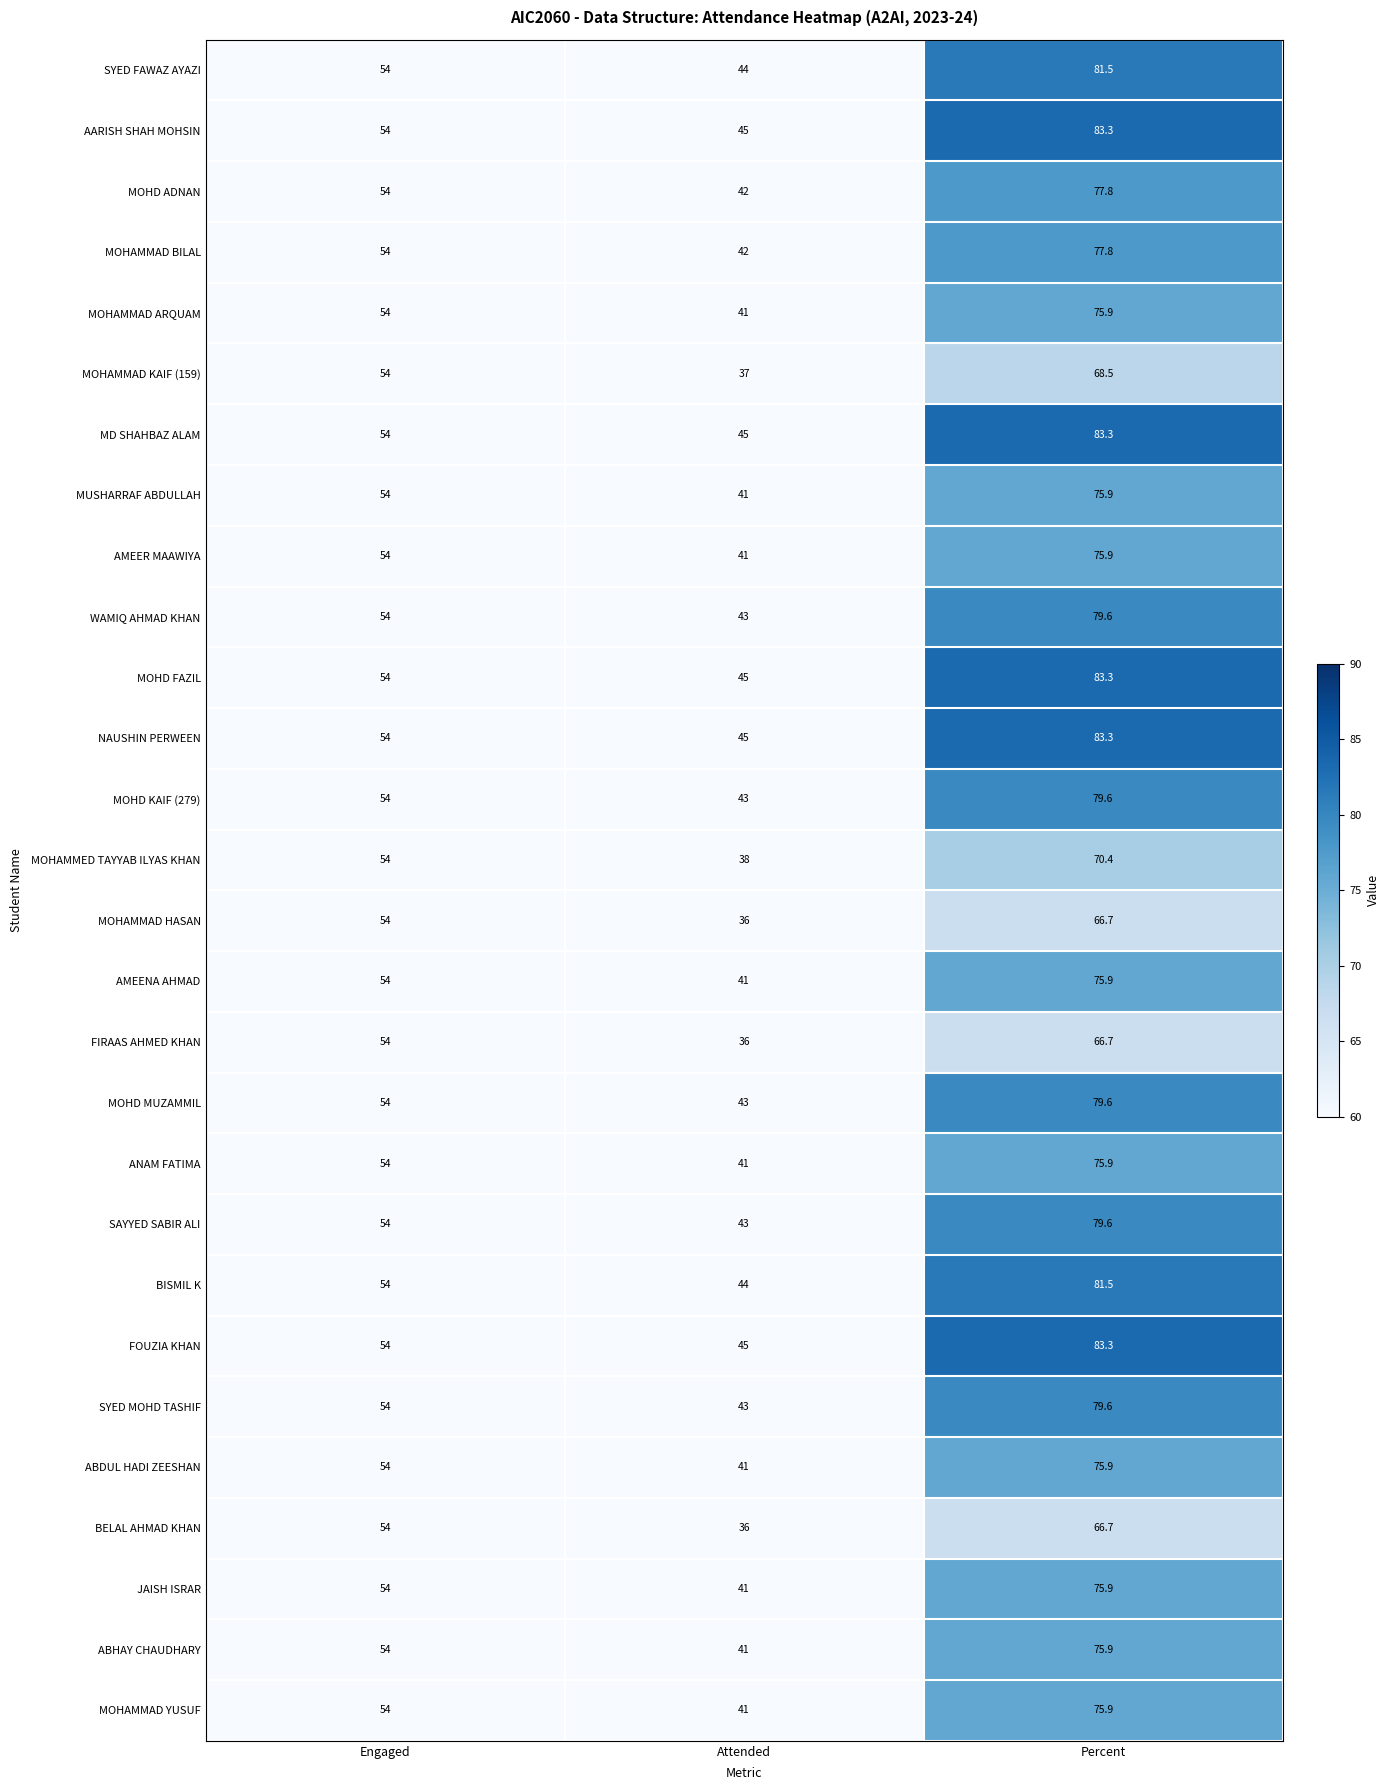

The value of MOHAMMAD YUSUF at Attended is 56.3. True or false?

False